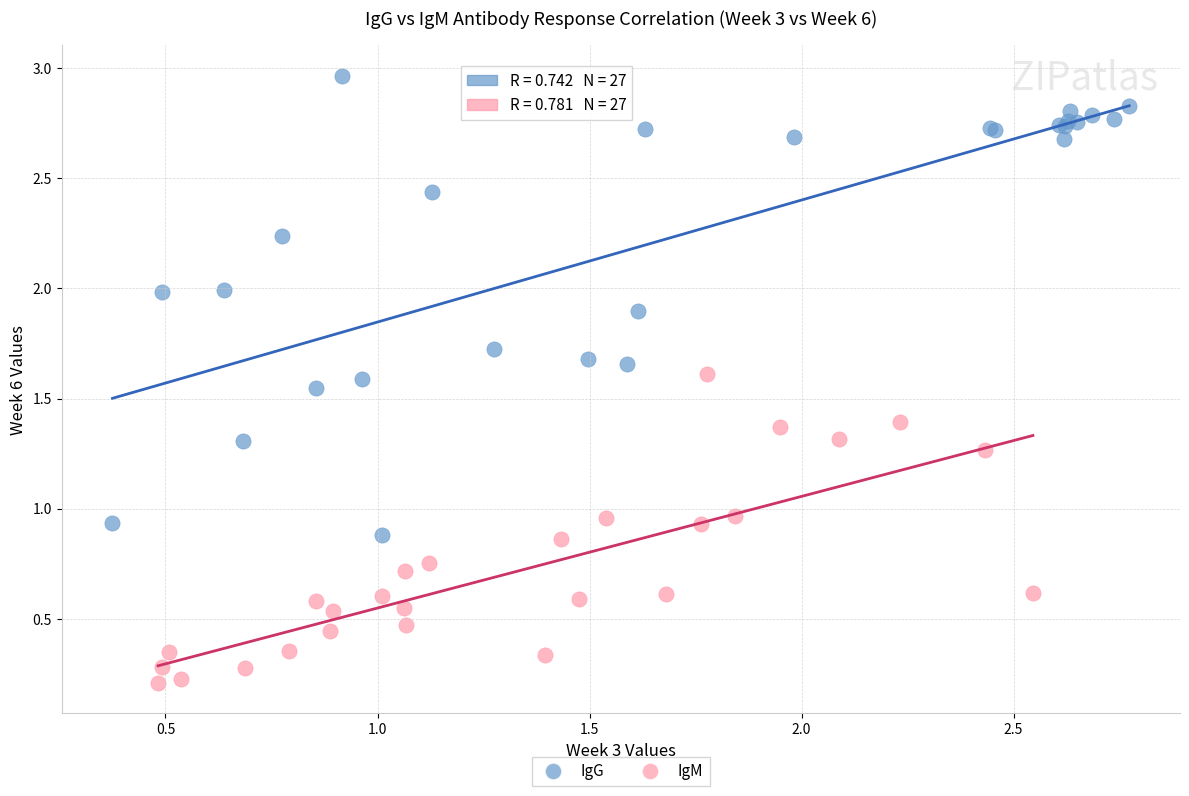

Which series contains the highest Y value?

IgG